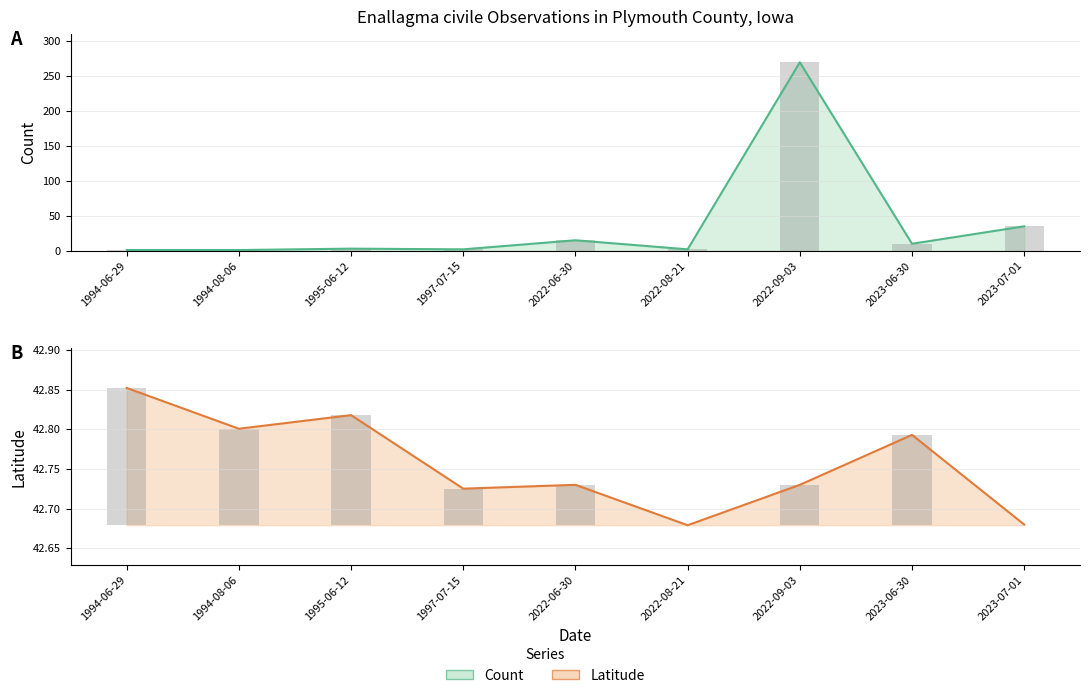

Which label corresponds to the smallest value in the chart?

1994-06-29